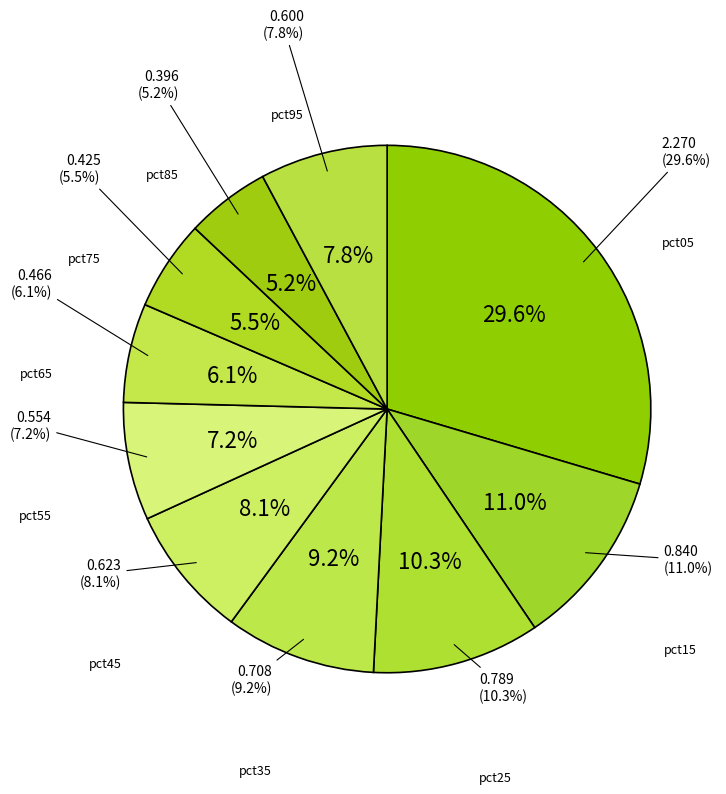

To the nearest percent, what is the difference between the largest and smallest slice percentages?

24%